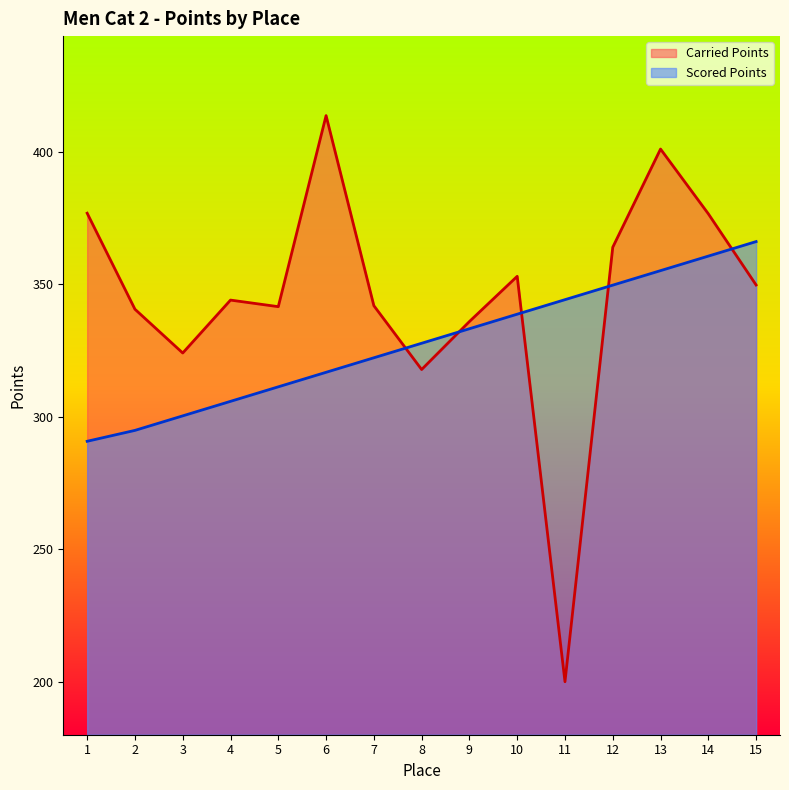

Which series has the largest total across all categories?

Carried Points